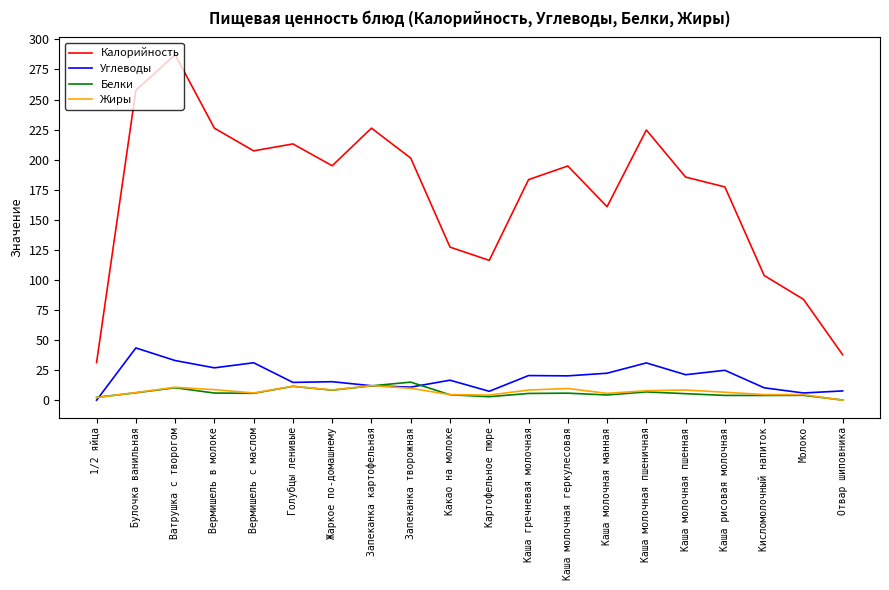

Which series has the largest total across all categories?

Калорийность